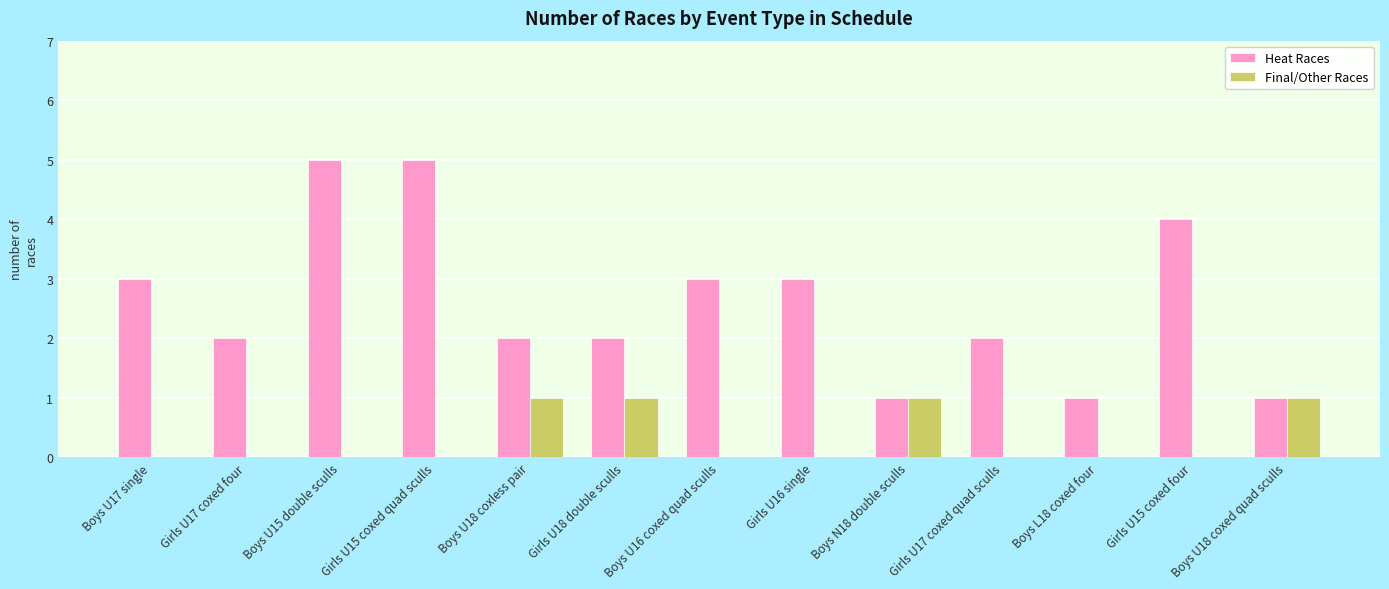

What is the highest value of the Heat Races series?

5